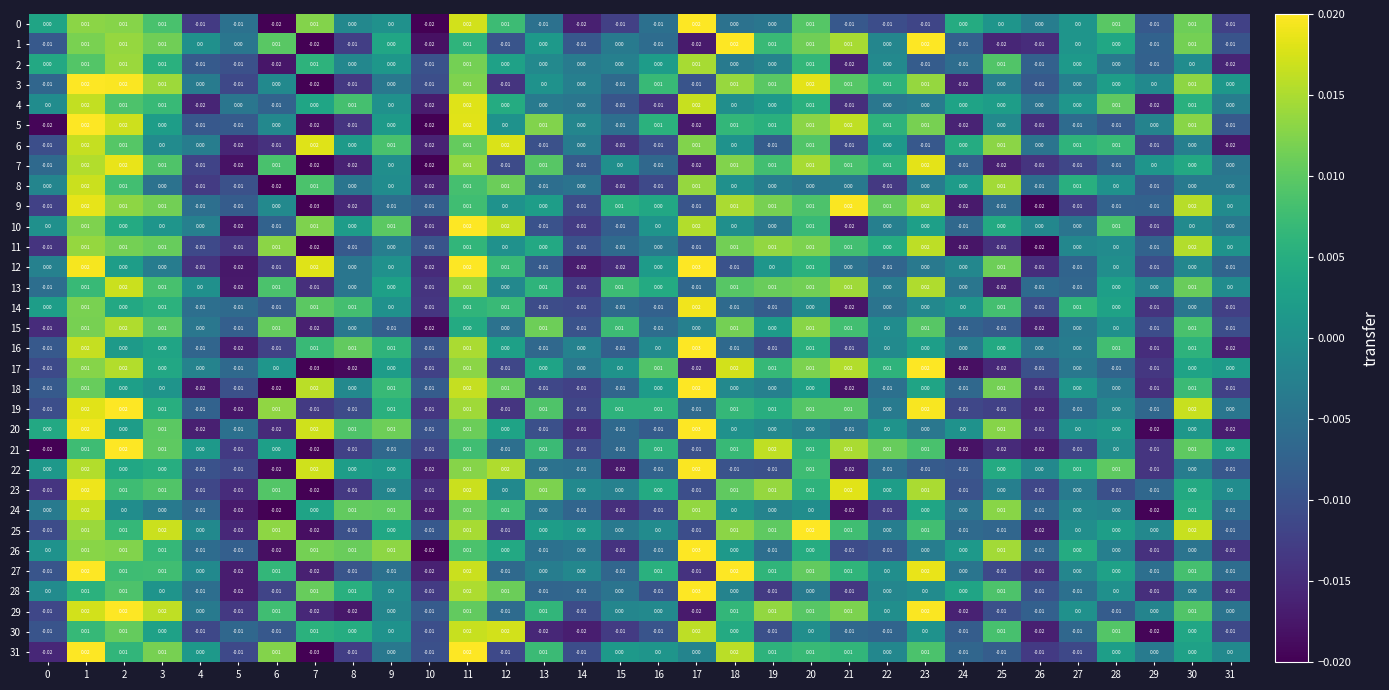

At which category is the sum across all series the highest?

1